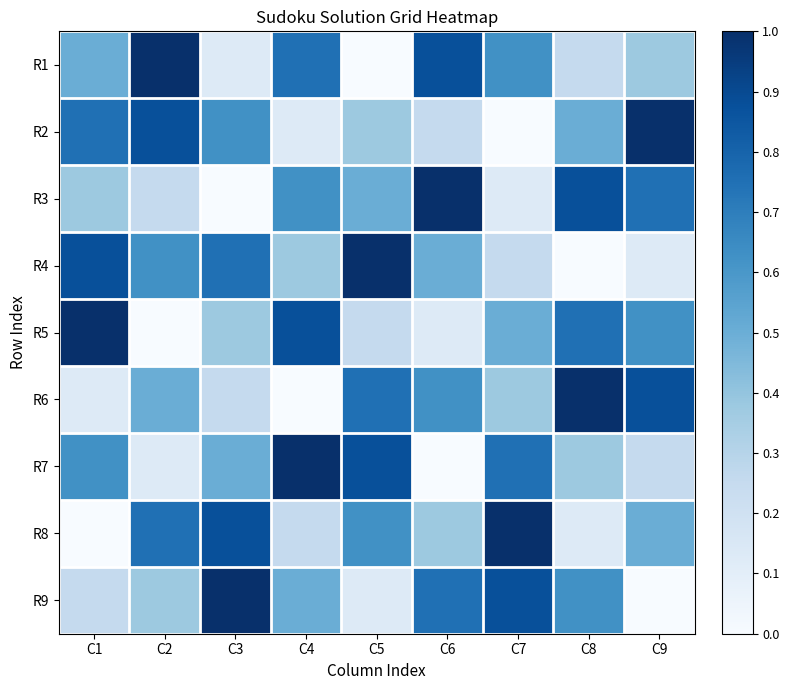

At which category is the sum across all series the highest?

C1